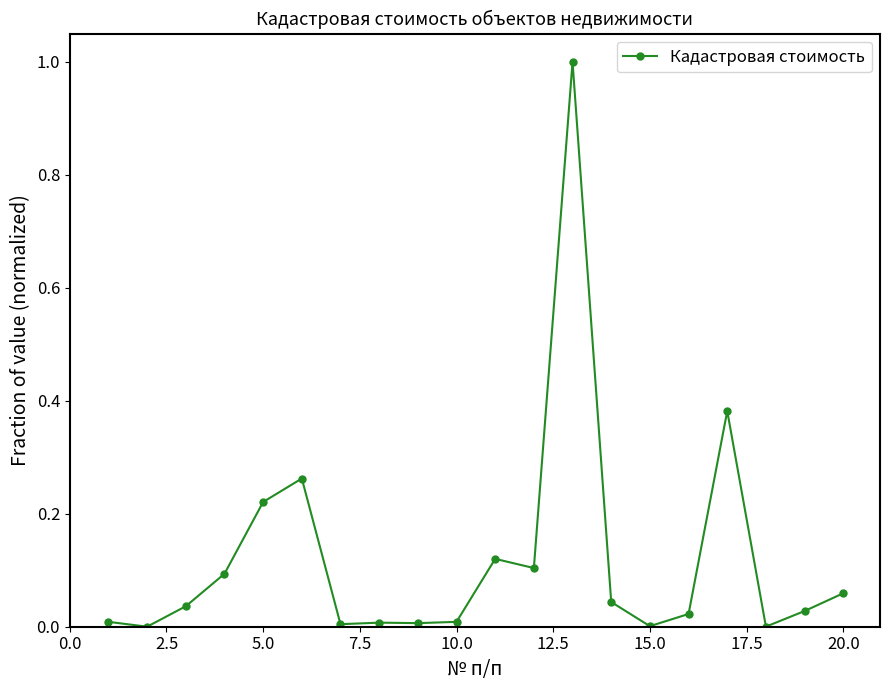

What is the difference between the maximum and minimum values?

1.0